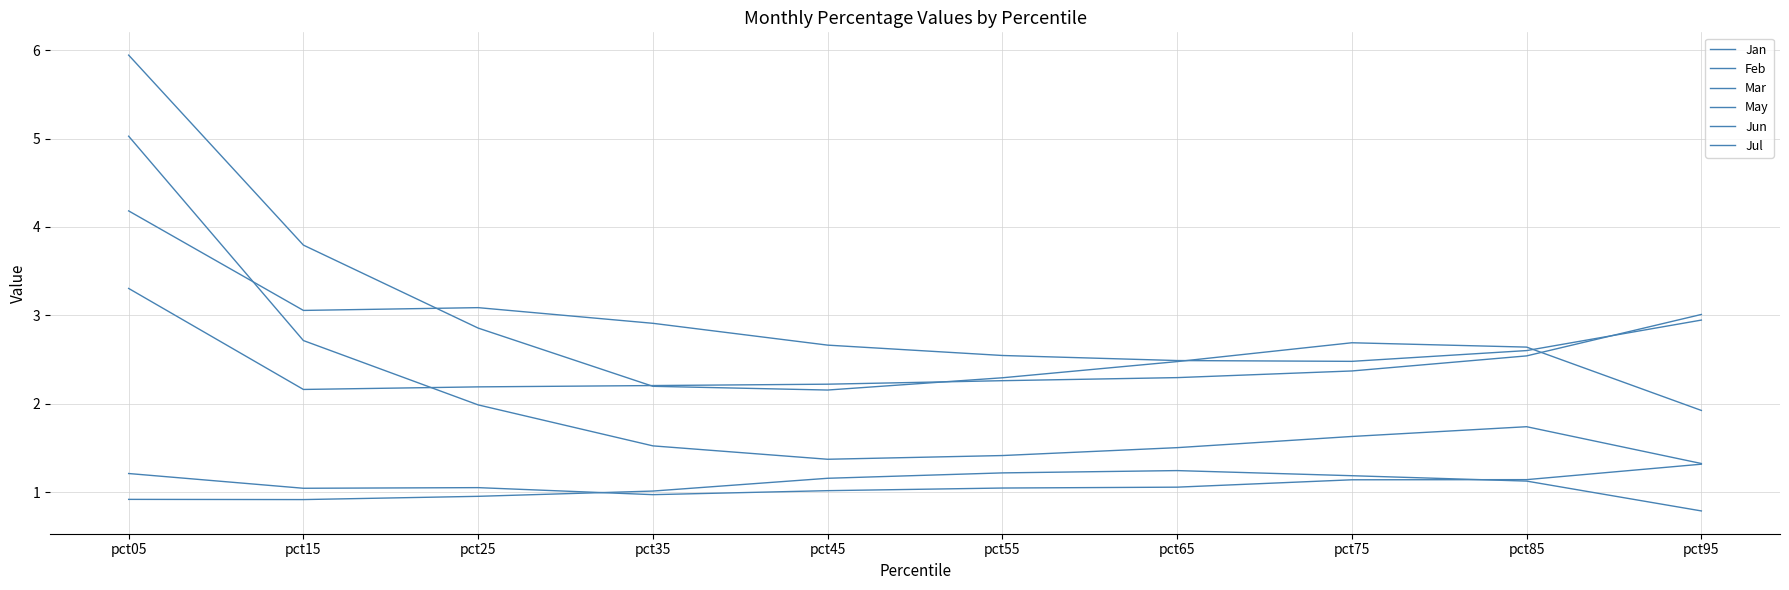

Is this an area chart (filled region under the line)?

No